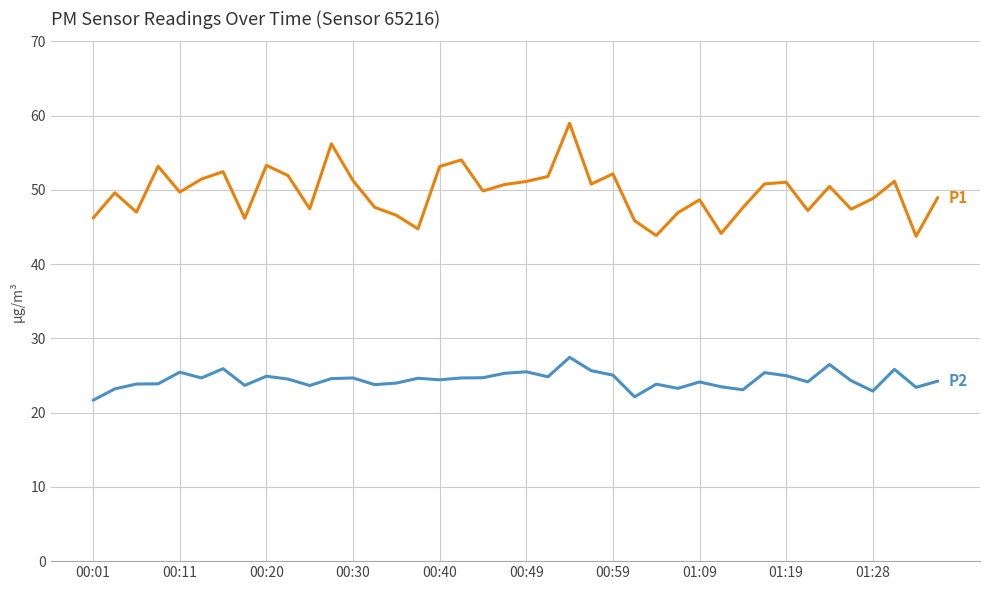

What is the greatest value displayed?

59.0